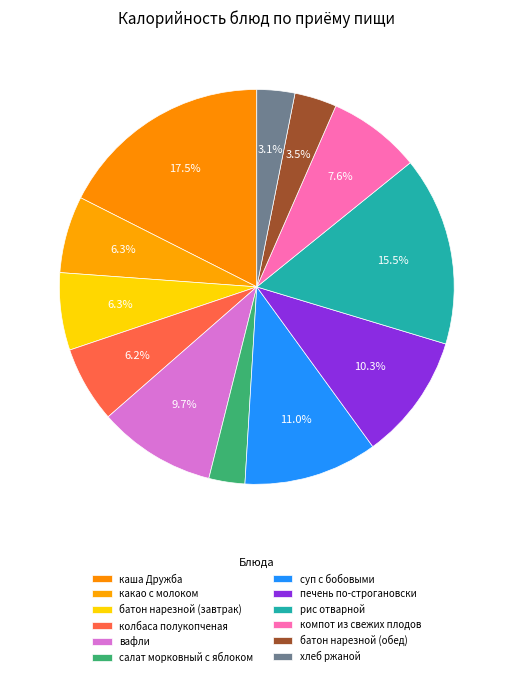

Is there any slice that represents more than half of the pie?

No